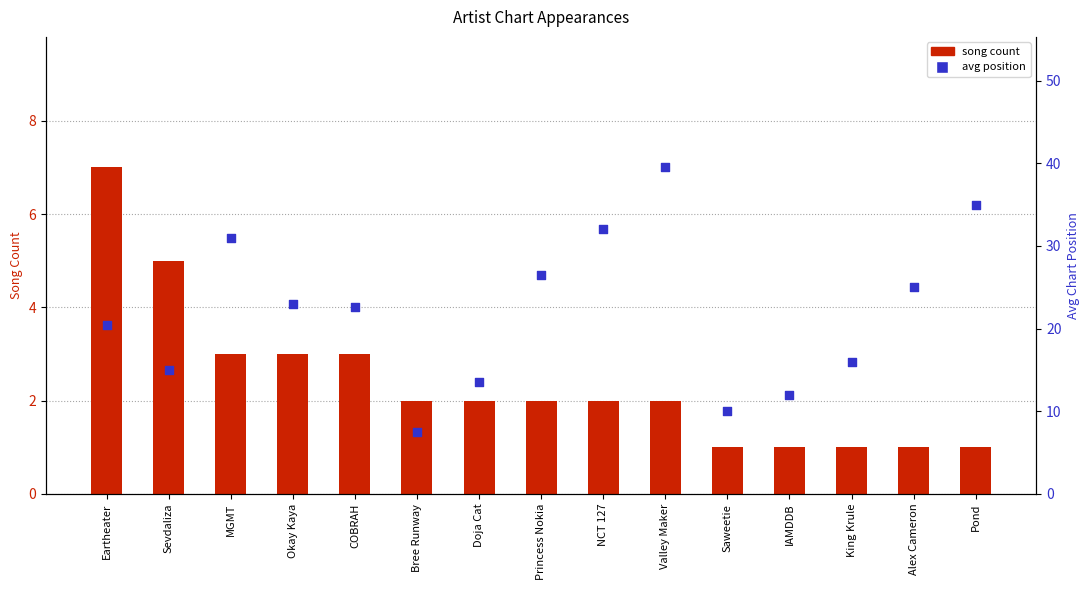

Which series has the widest spread of Y values?

avg position